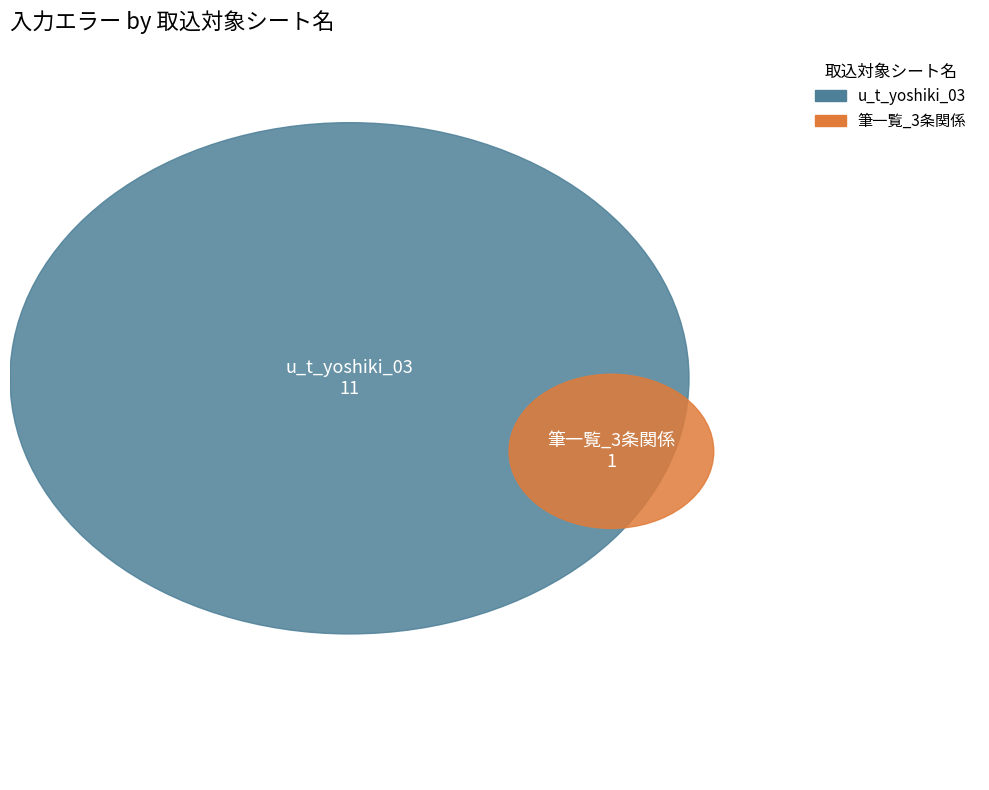

What is the majority slice?

u_t_yoshiki_03